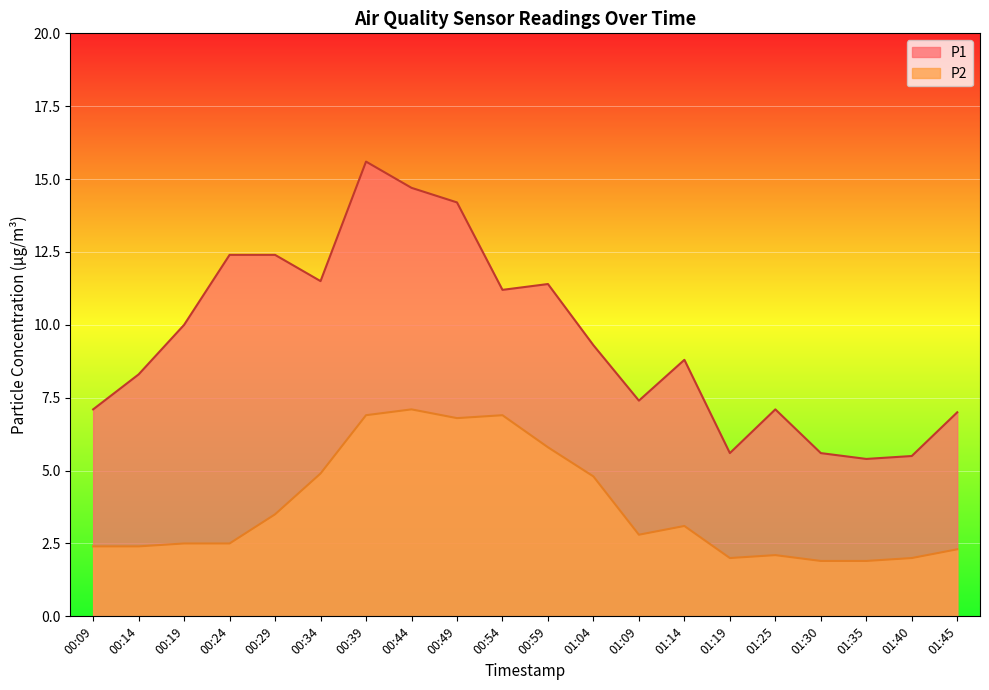

What are all the series names shown in the legend?

P1, P2